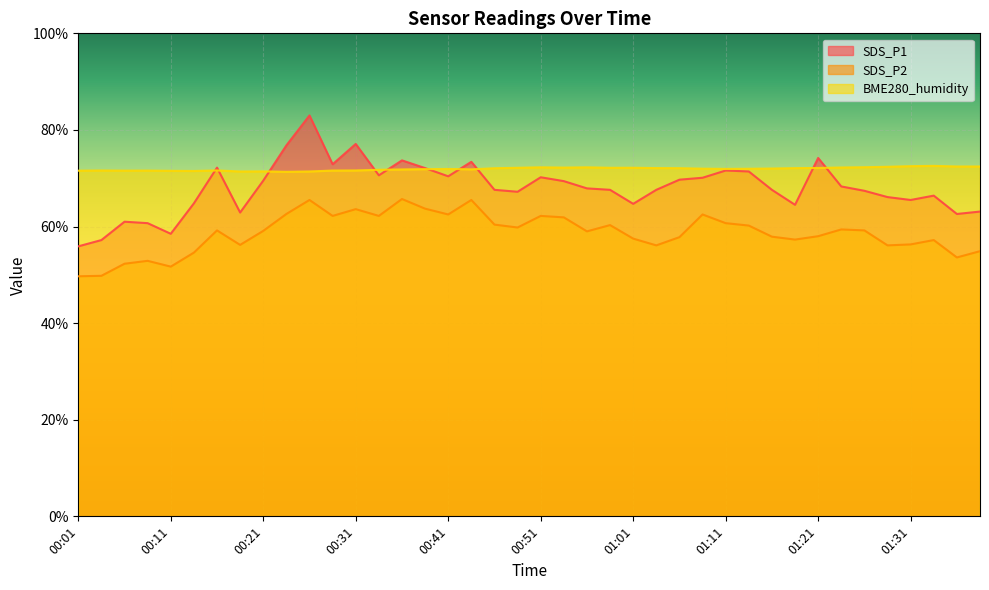

At how many categories does at least one series exceed 63?

40